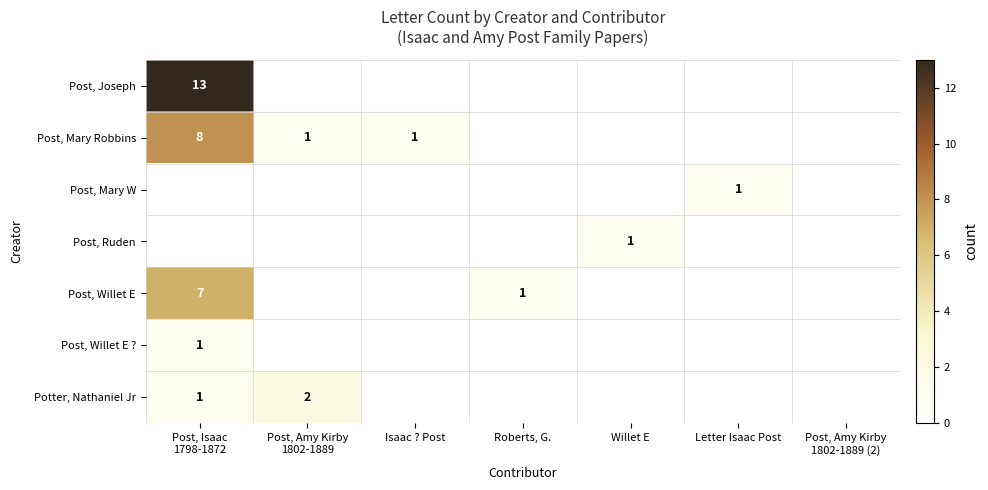

The value of Potter, Nathaniel Jr at Post, Amy Kirby 1802-1889 is 2. True or false?

True